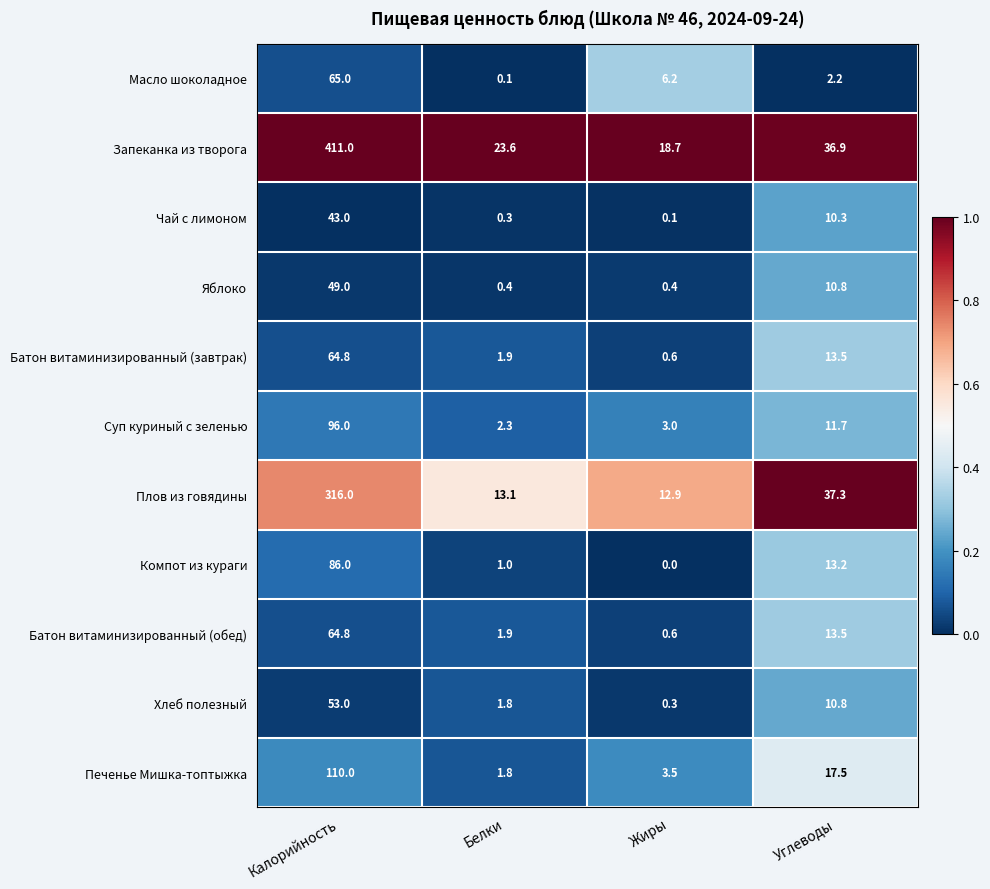

List the labels in order of Запеканка из творога value, smallest first.

Жиры, Белки, Углеводы, Калорийность